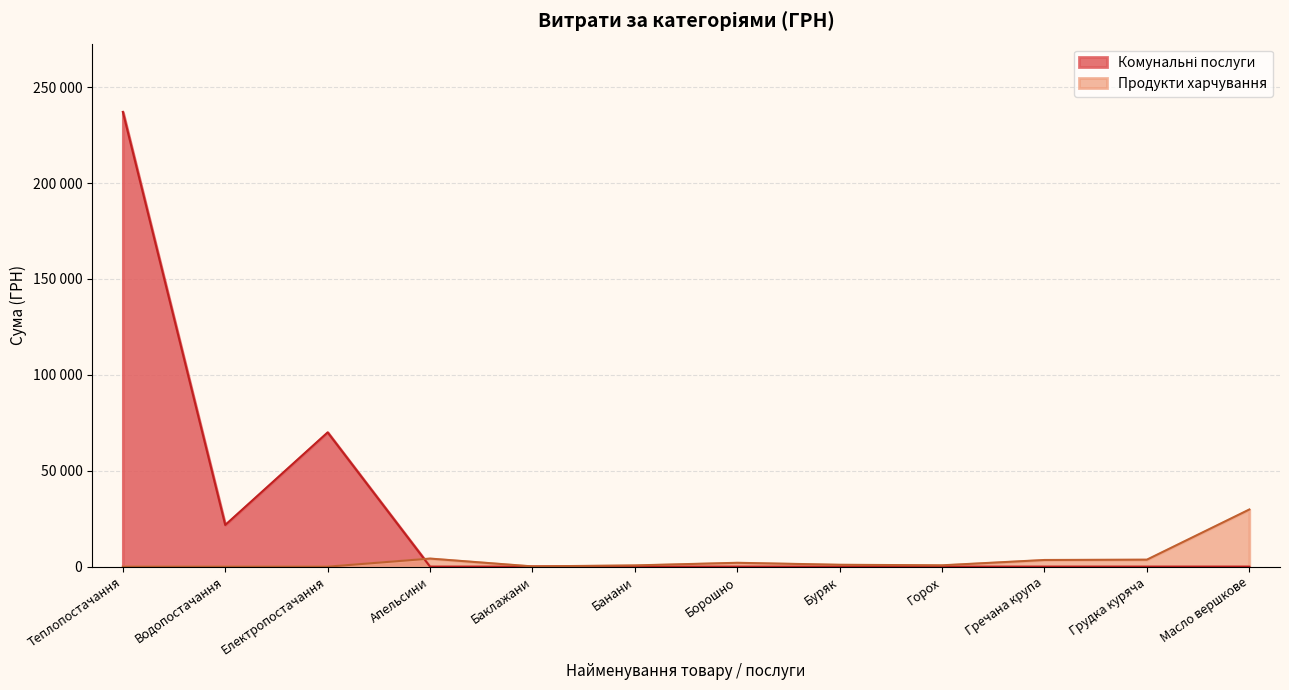

How many data points are above 0?

3